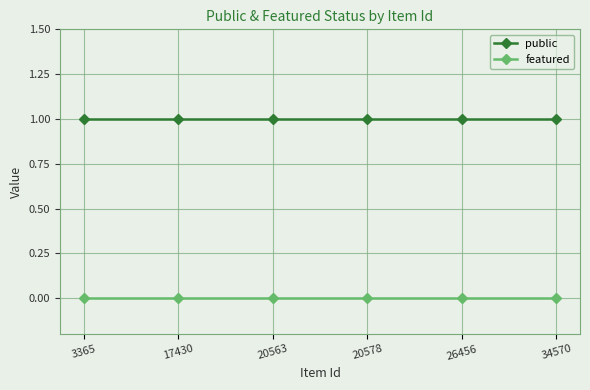

True or false: featured and public cross at least once.

False